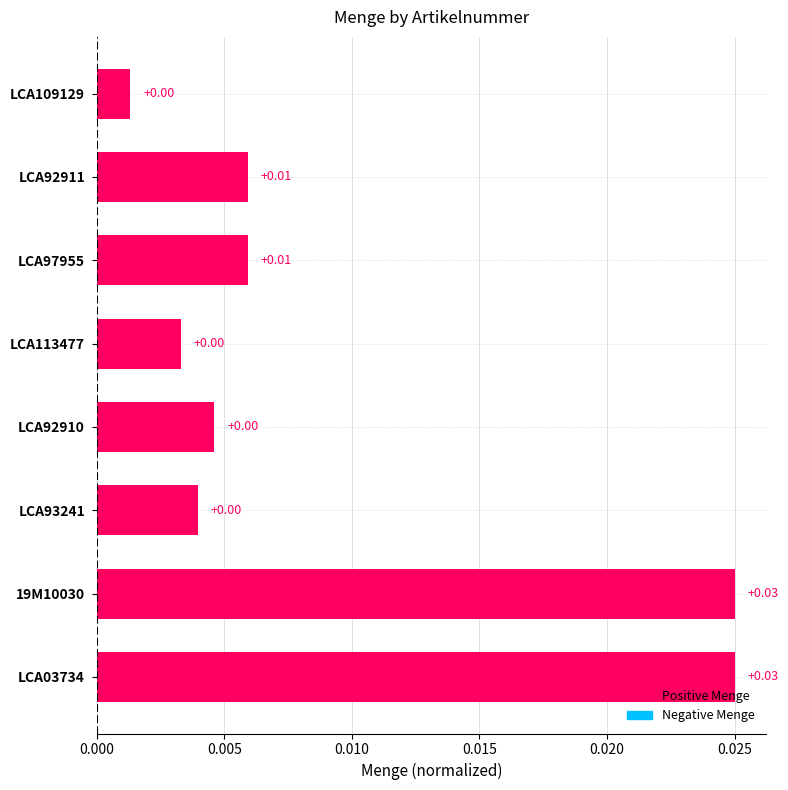

Between LCA109129 and LCA97955, which is larger?

LCA97955